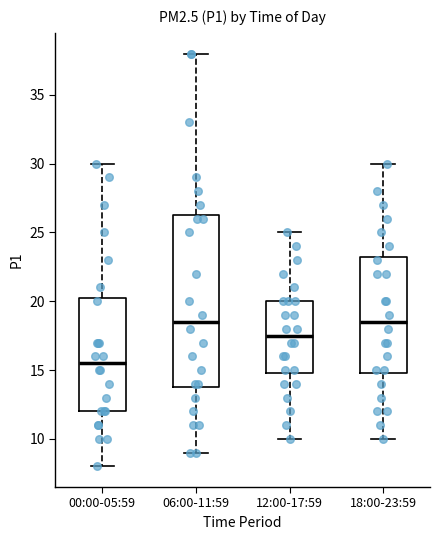

Reading left to right, transcribe this box plot: for each box, give where its median line is, the range the box spans, and where its two whiskers end, as read against the y-axis. The values are not printed on the chart, so give them approximately, as read against the axis.

00:00-05:59: median 15.5, box 12.0 to 20.5, whiskers 8.0 to 30.0
06:00-11:59: median 18.5, box 14.0 to 26.5, whiskers 9.0 to 38.0
12:00-17:59: median 17.5, box 15.0 to 20.0, whiskers 10.0 to 25.0
18:00-23:59: median 18.5, box 15.0 to 23.5, whiskers 10.0 to 30.0